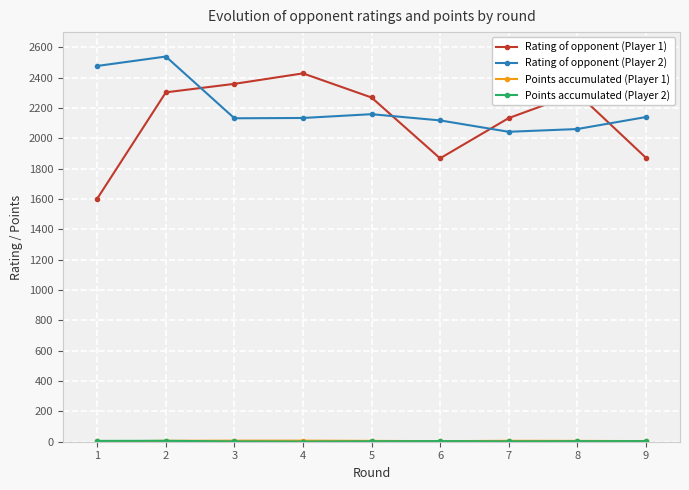

The value of Rating of opponent (Player 2) at 1 is 3431.3. True or false?

False